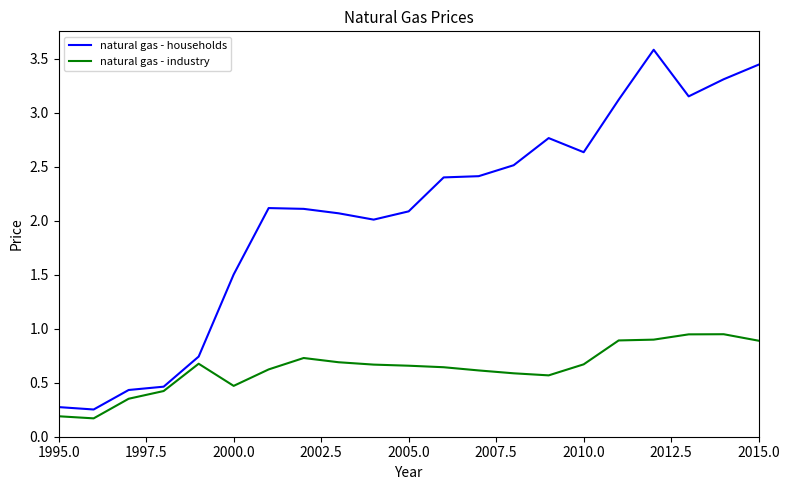

What is the difference between the maximum and minimum values in the natural gas - industry series?

0.8